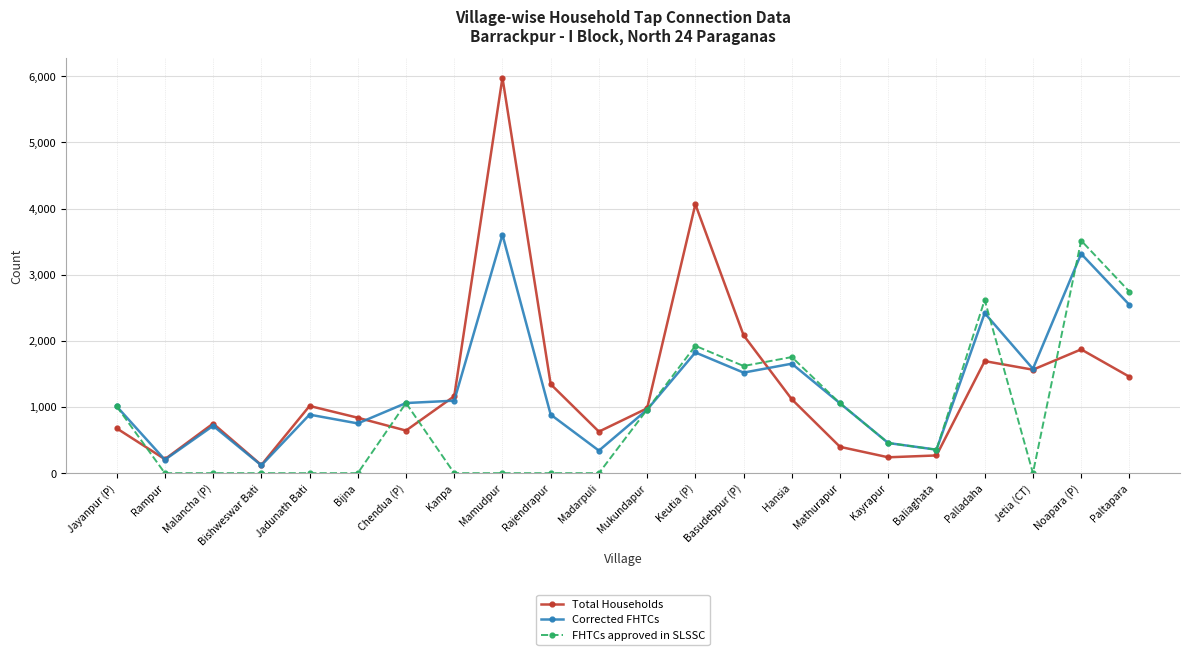

Which series has the widest spread of values?

Total Households